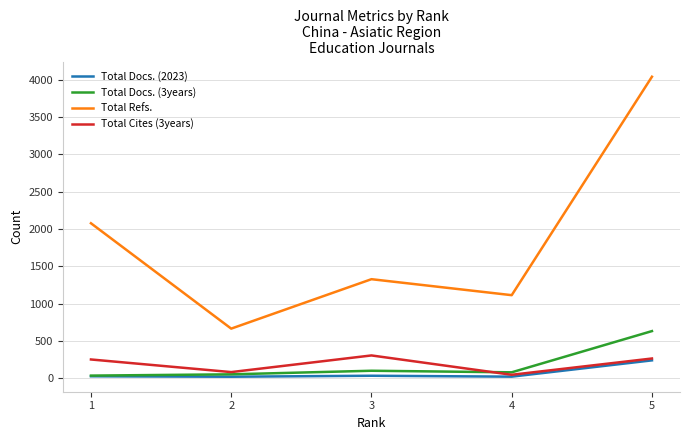

Rank the series by their maximum value, from highest to lowest.

Total Refs., Total Docs. (3years), Total Cites (3years), Total Docs. (2023)